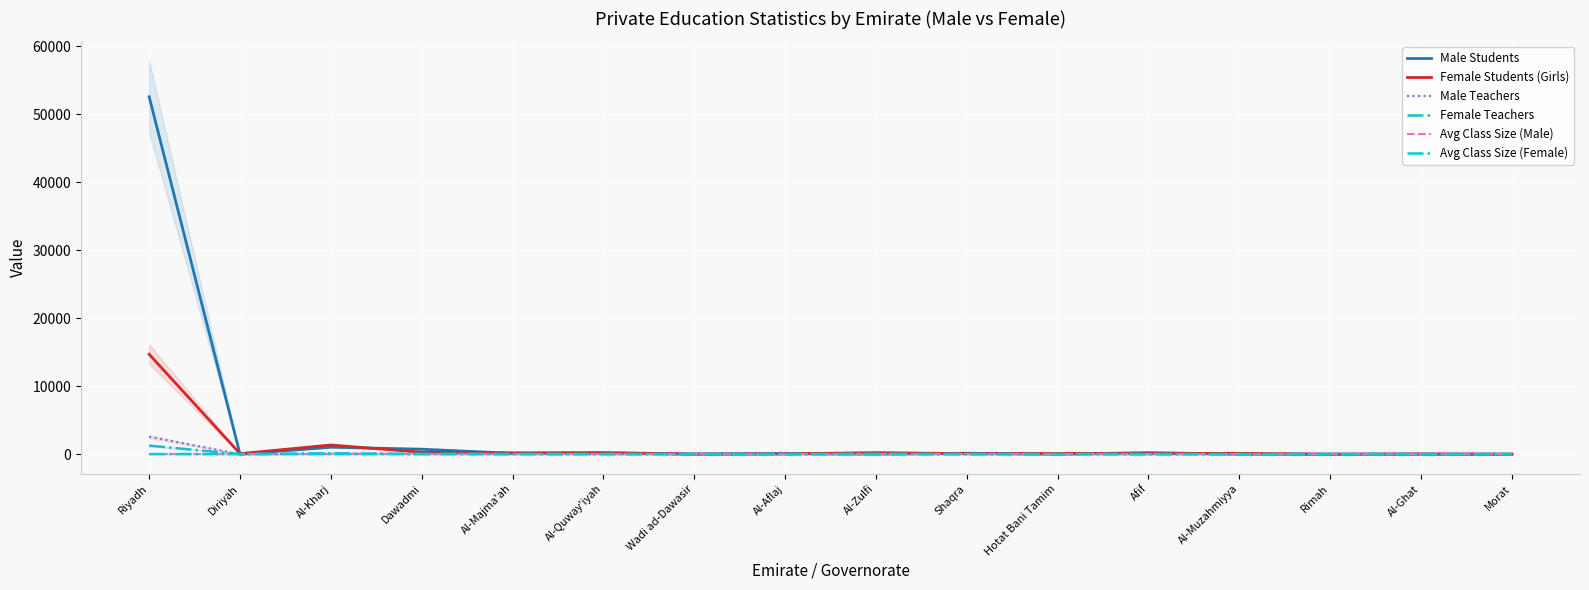

The Male Teachers series shows 1.6 at Shaqra. True or false?

False